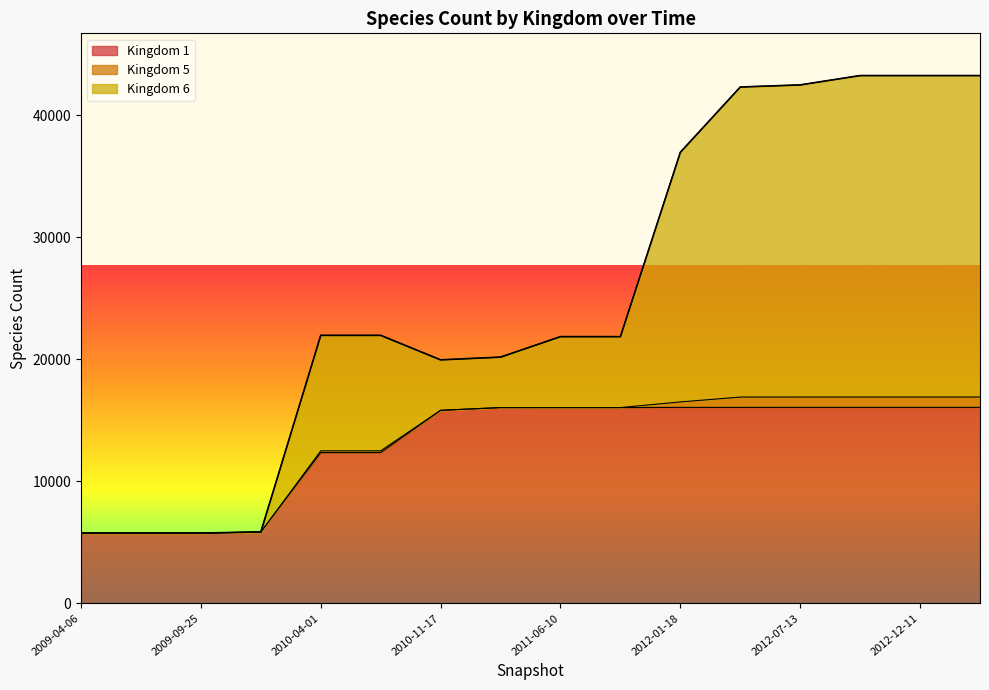

What is the total value across all series at 2013-02-20?

43258